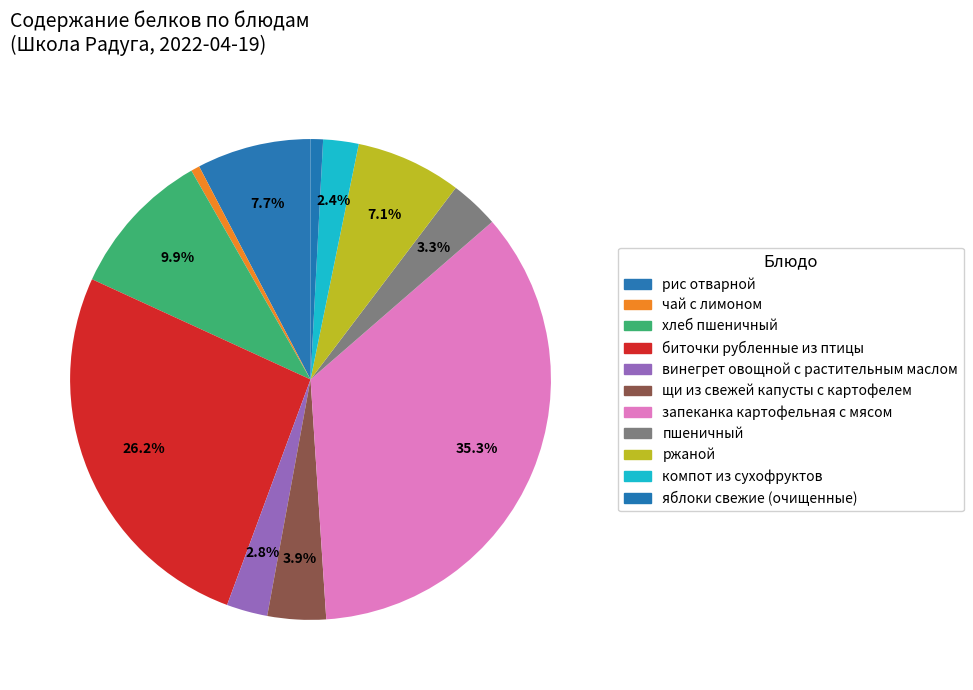

How many slices are in this pie chart?

11